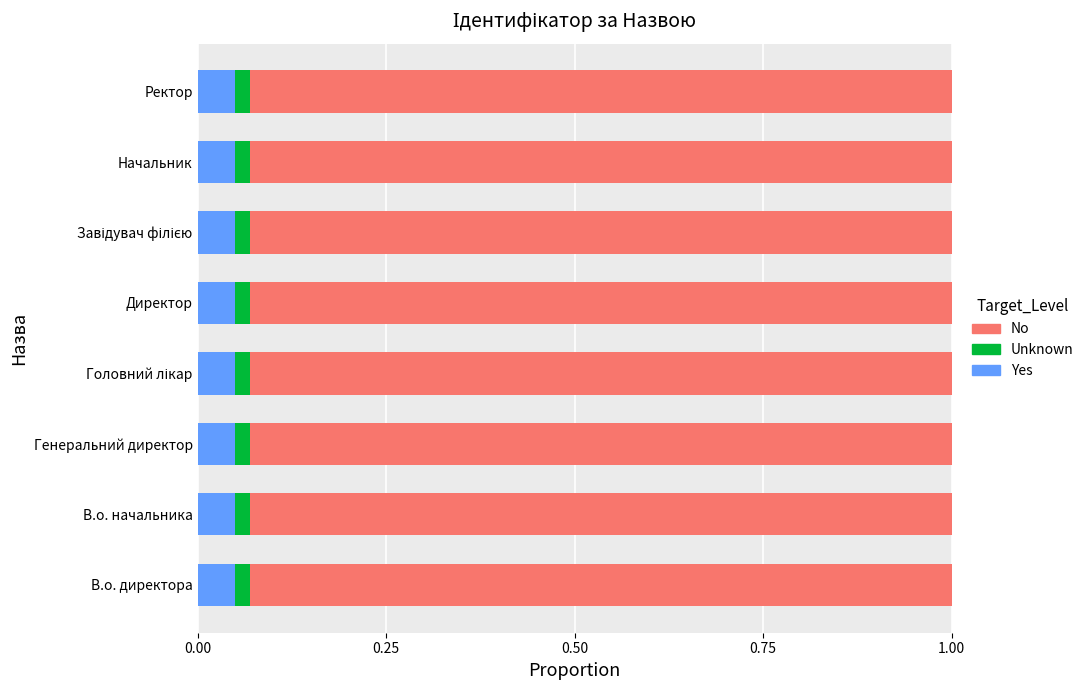

How many series are shown in this chart?

3